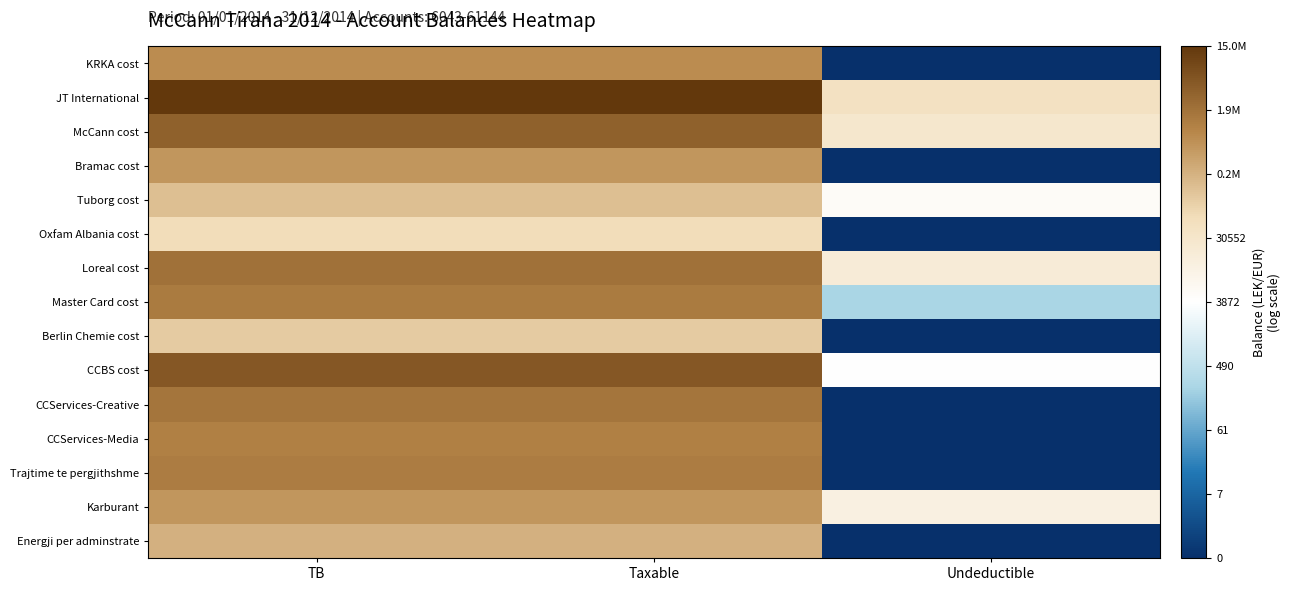

What is the difference between the highest and lowest values at TB?

5.5